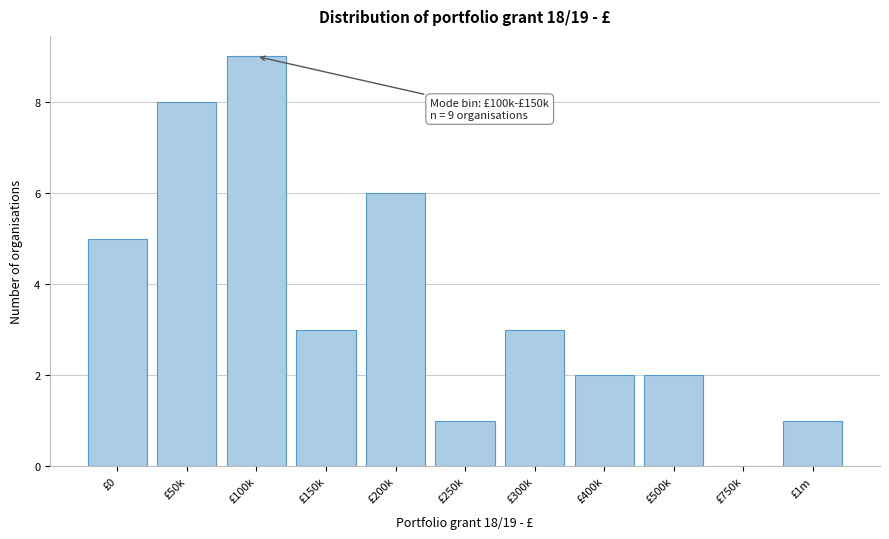

Reading left to right, extract all data points from this chart.

£0=5	£50k=8	£100k=9	£150k=3	£200k=6	£250k=1	£300k=3	£400k=2	£500k=2	£750k=0	£1m=1